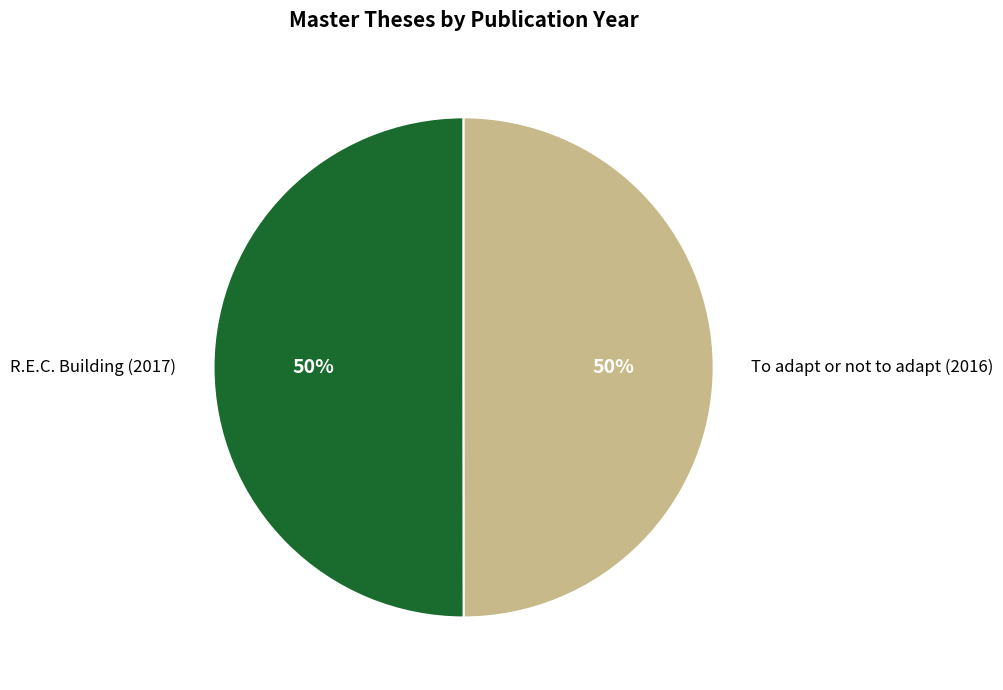

Approximately how many times larger is the value at R.E.C. Building (2017) compared to To adapt or not to adapt (2016)?

1.0